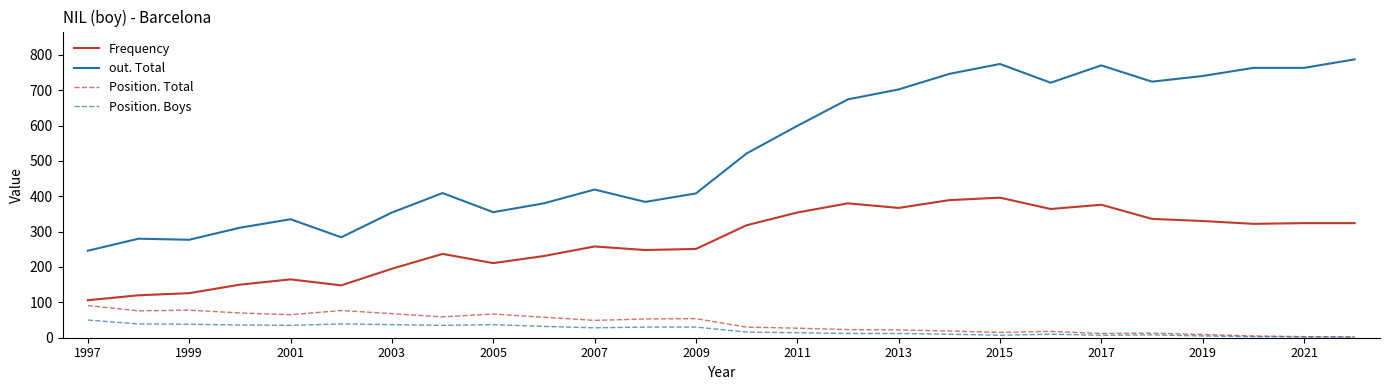

What is the maximum value for out. Total?

787